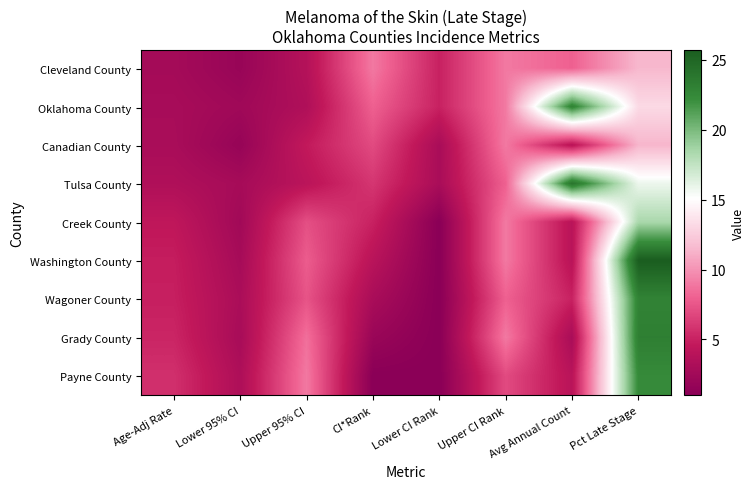

At how many categories does at least one series exceed 14?

2